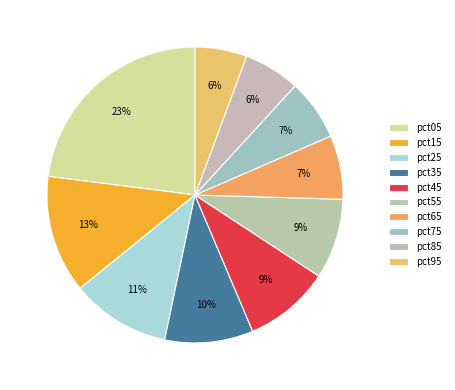

Rank the categories by value from highest to lowest.

pct05, pct15, pct25, pct35, pct45, pct55, pct65, pct75, pct85, pct95